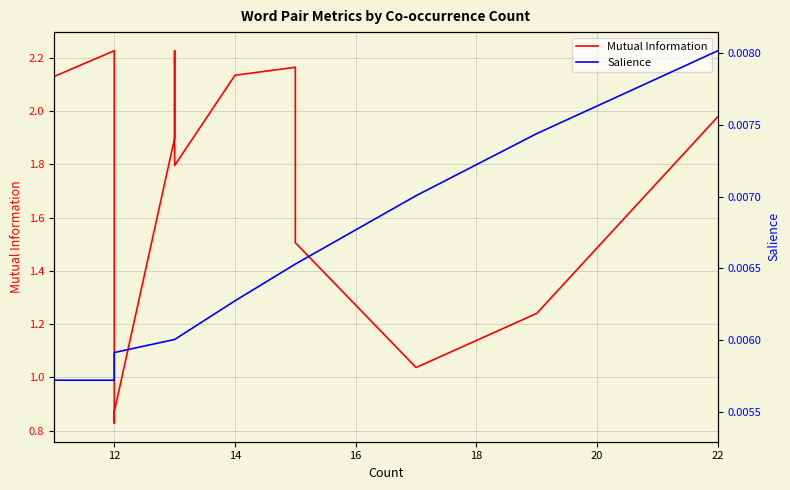

The value of Salience at 12 is 0.0. True or false?

True